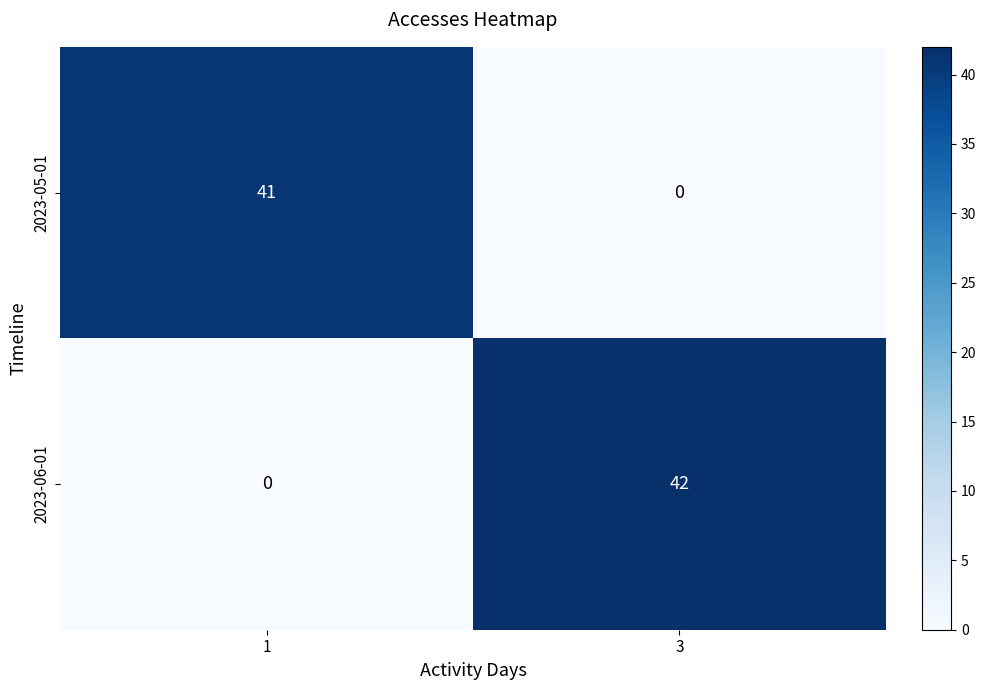

What is the spread (max minus min) of values at 3?

42